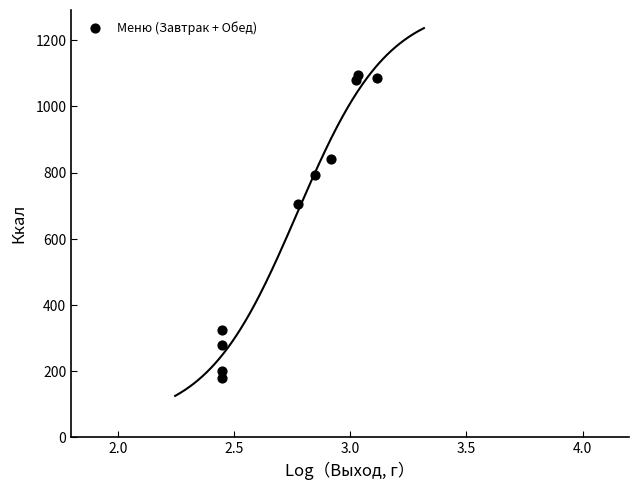

What is the average X value?

2.8